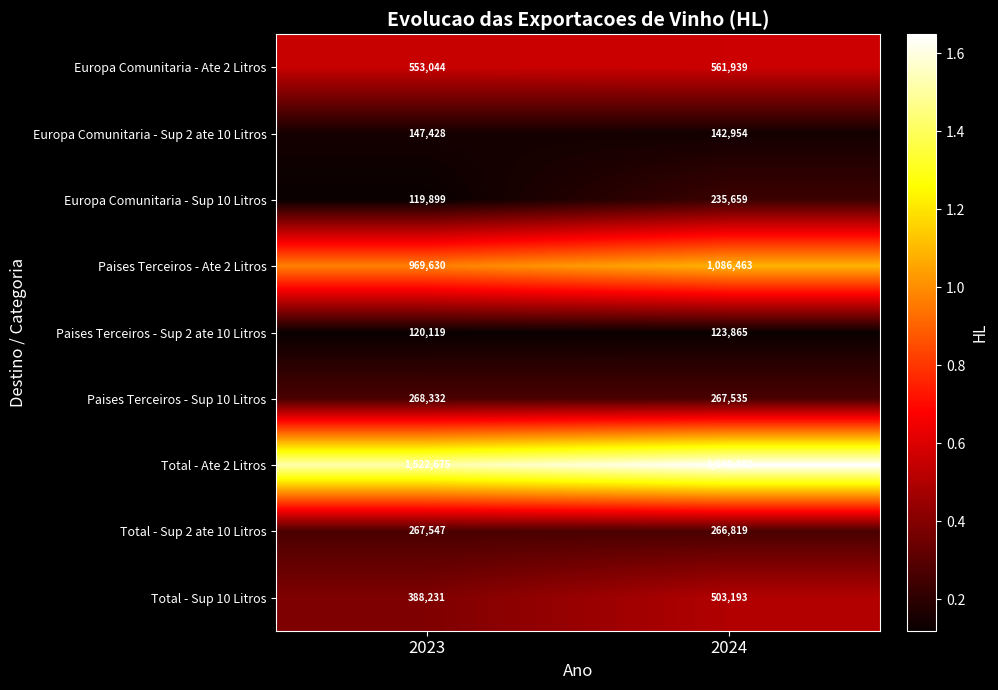

Between 2023 and 2024, which series saw the biggest shift?

Total - Ate 2 Litros